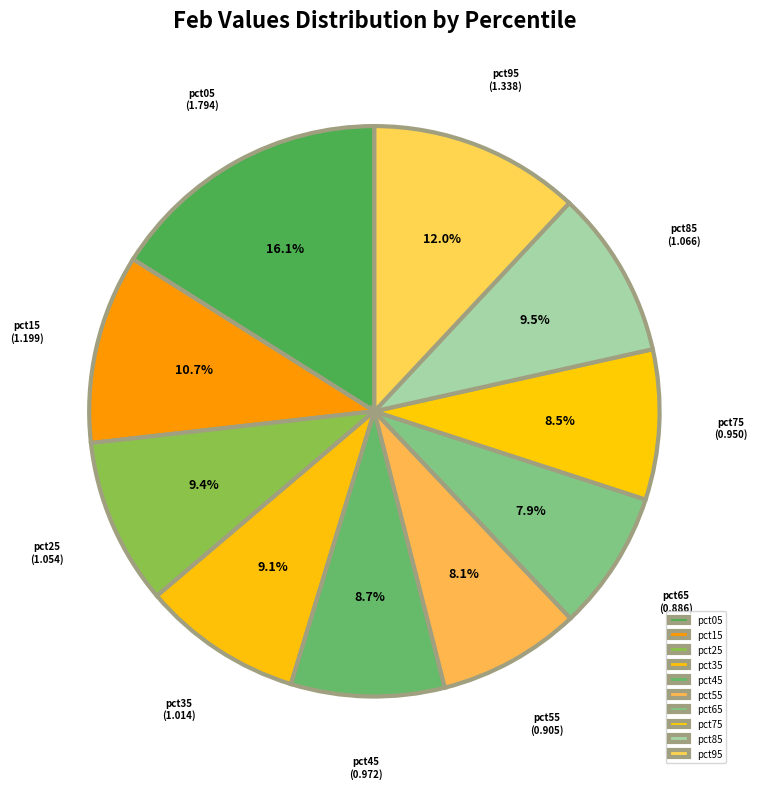

What percentage is the pct15 slice, to the nearest percent?

11%